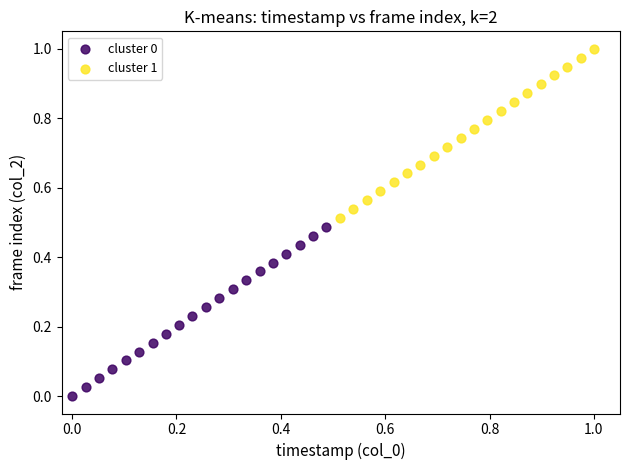

Which series contains the highest Y value?

cluster 1